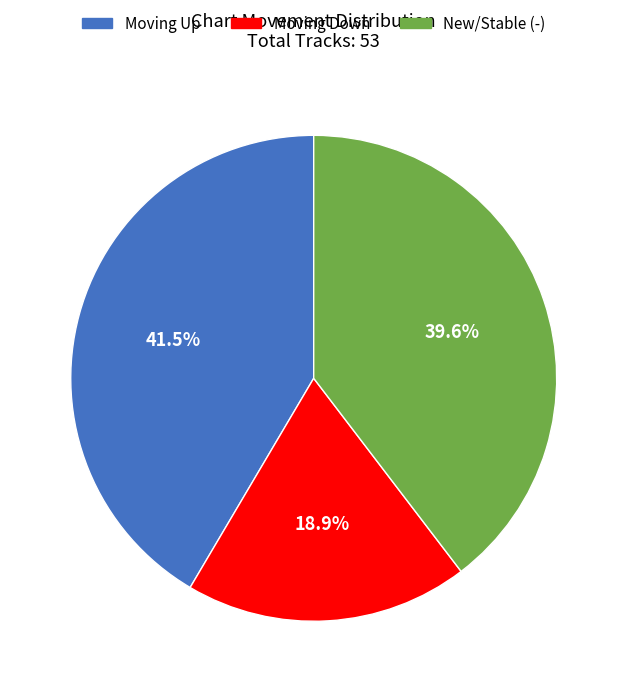

How many slices are in this pie chart?

3